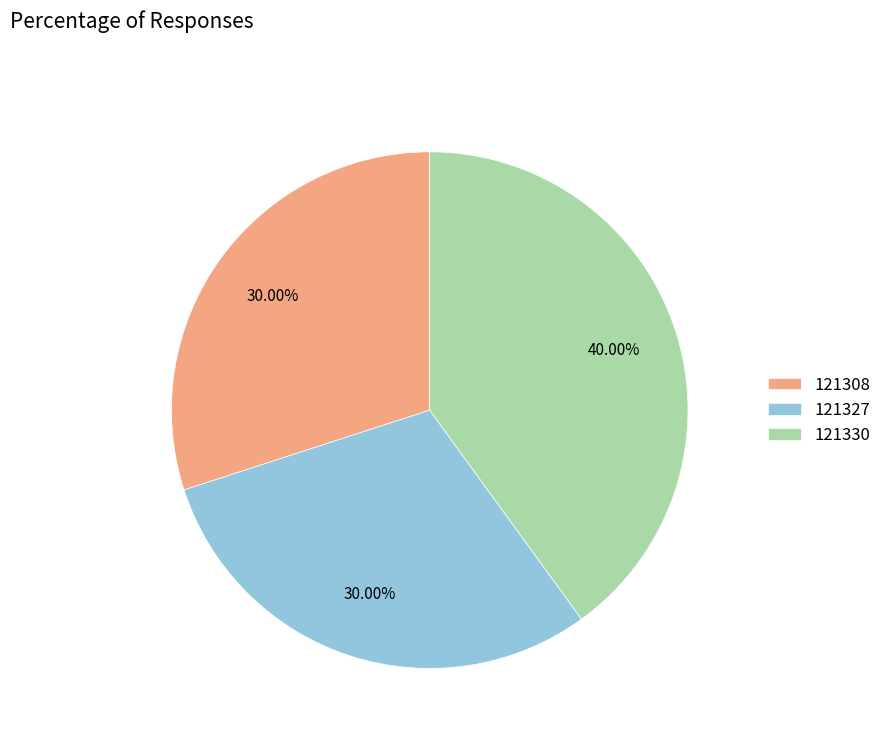

How many slices are in this pie chart?

3